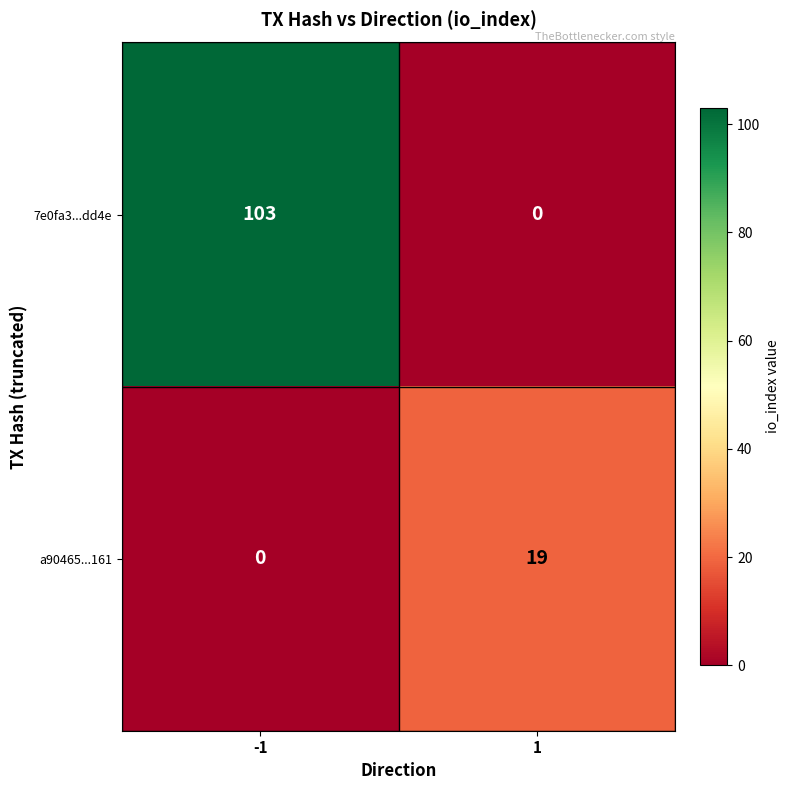

Rank the categories by a90465...161 value from lowest to highest.

-1, 1